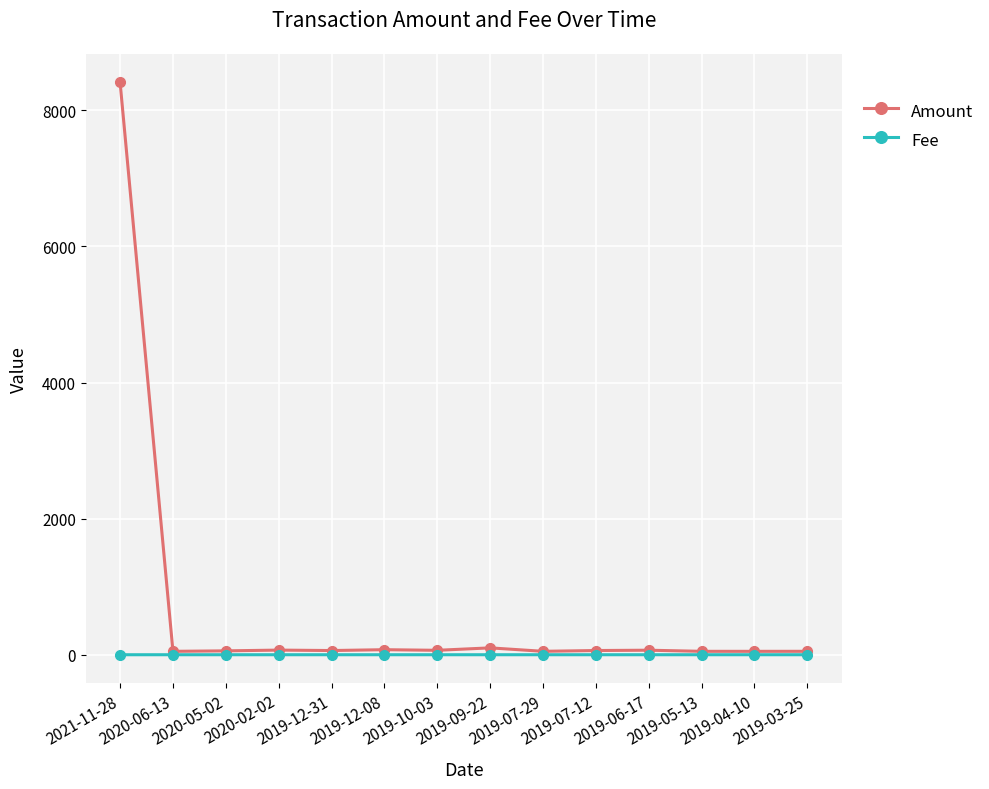

How many lines are shown in the chart?

2